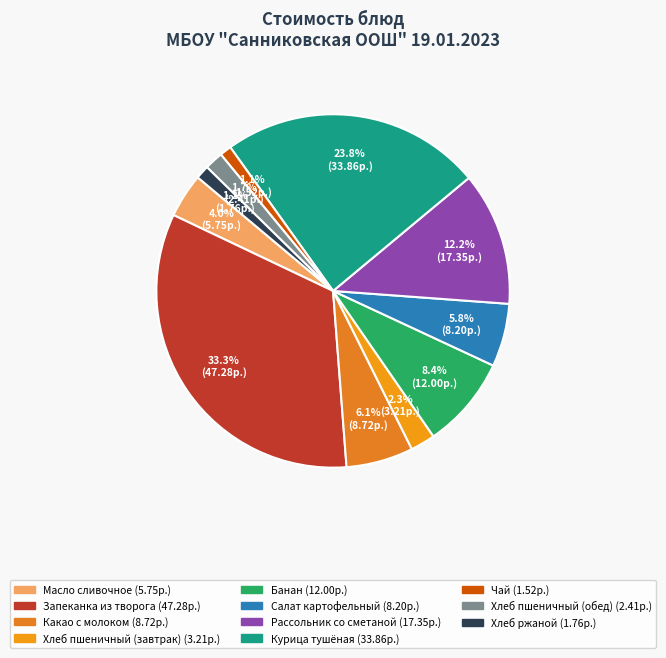

Do Банан and Хлеб пшеничный (обед) together represent more than half of the pie?

No